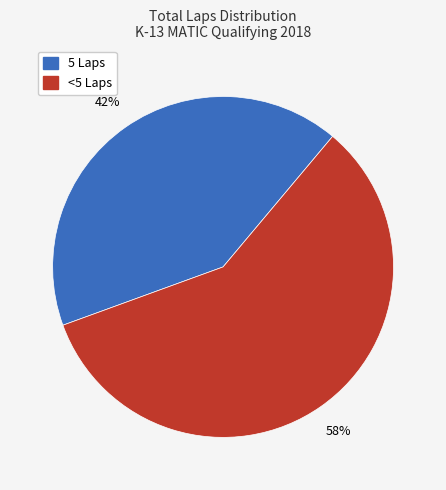

Is there a majority slice in this chart?

Yes